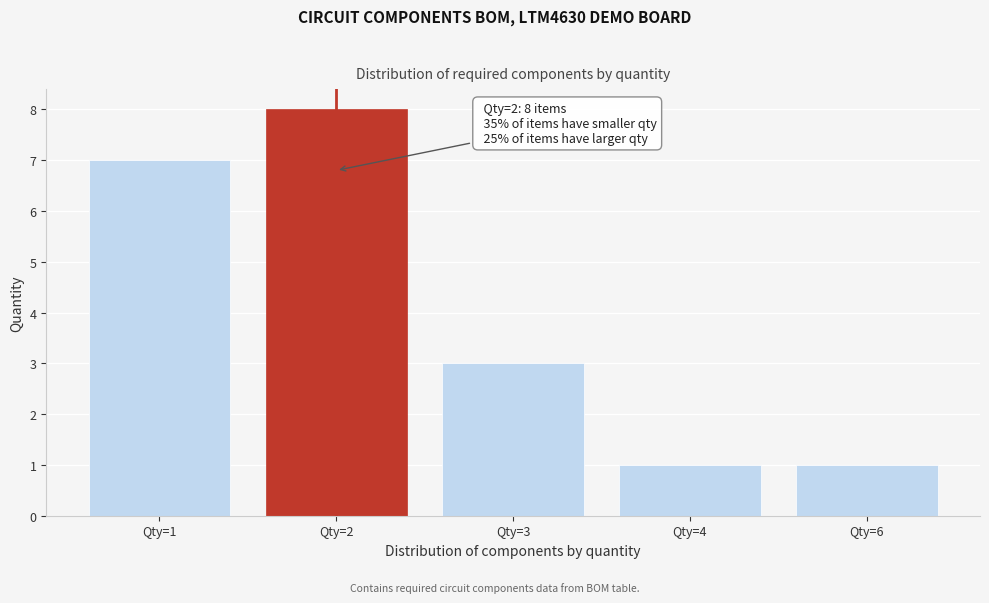

Reading left to right, list all the values displayed in this chart.

7	8	3	1	1